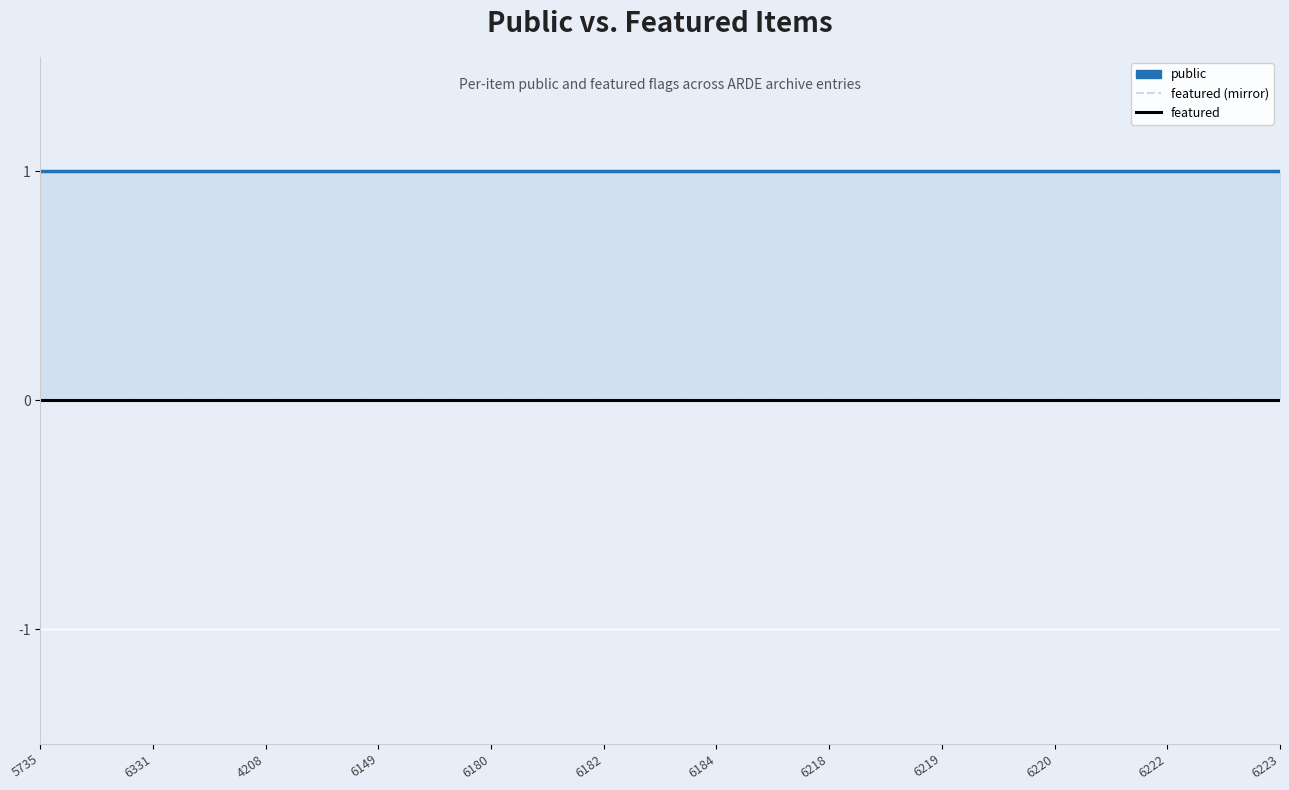

Between 6184 and 6222, which is larger?

6184